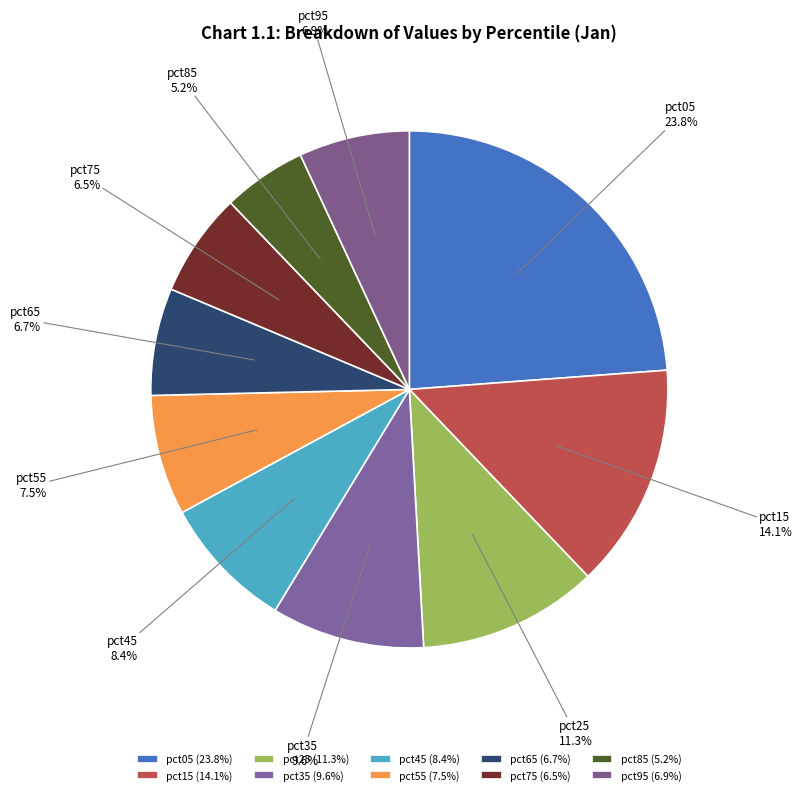

To the nearest percent, what is the difference between the pct35 and pct25 slice percentages?

2%